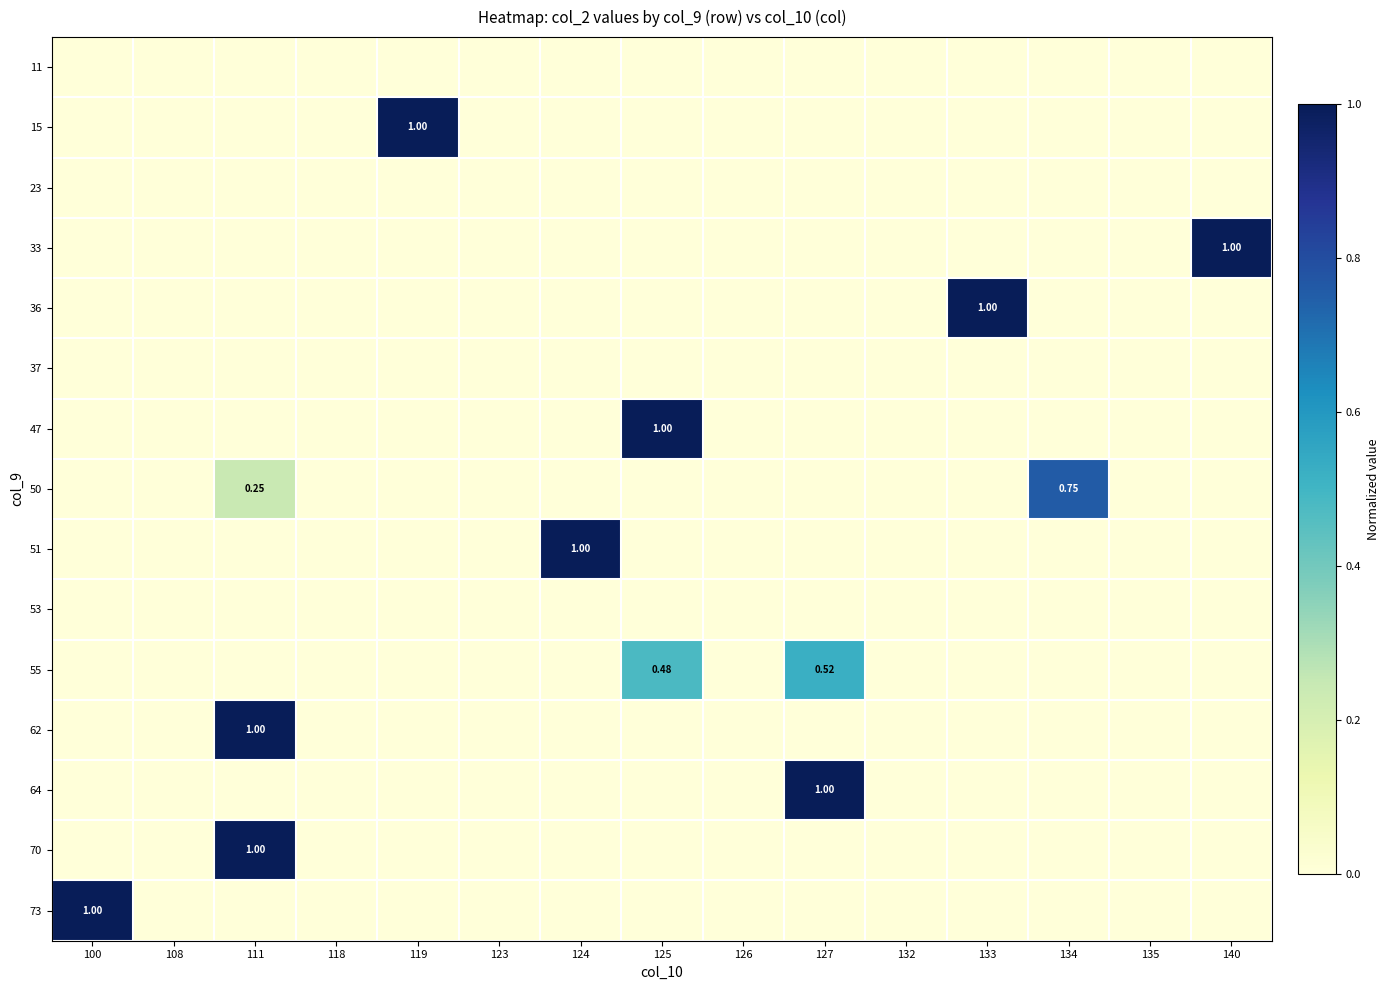

At which label does 36 reach its minimum?

100